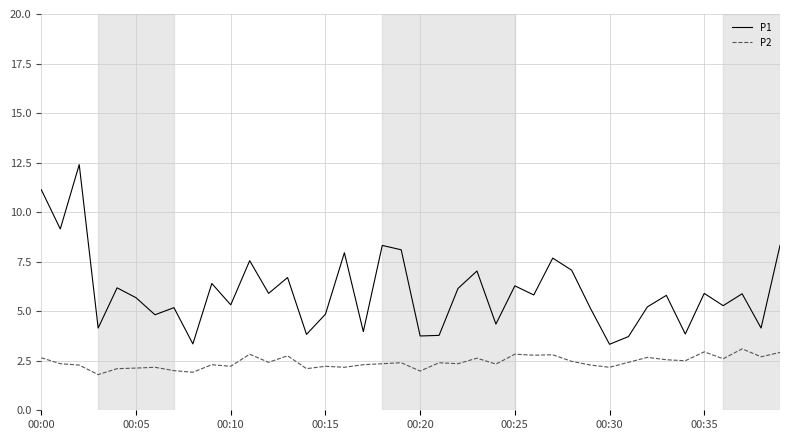

Which series has the largest total across all categories?

P1